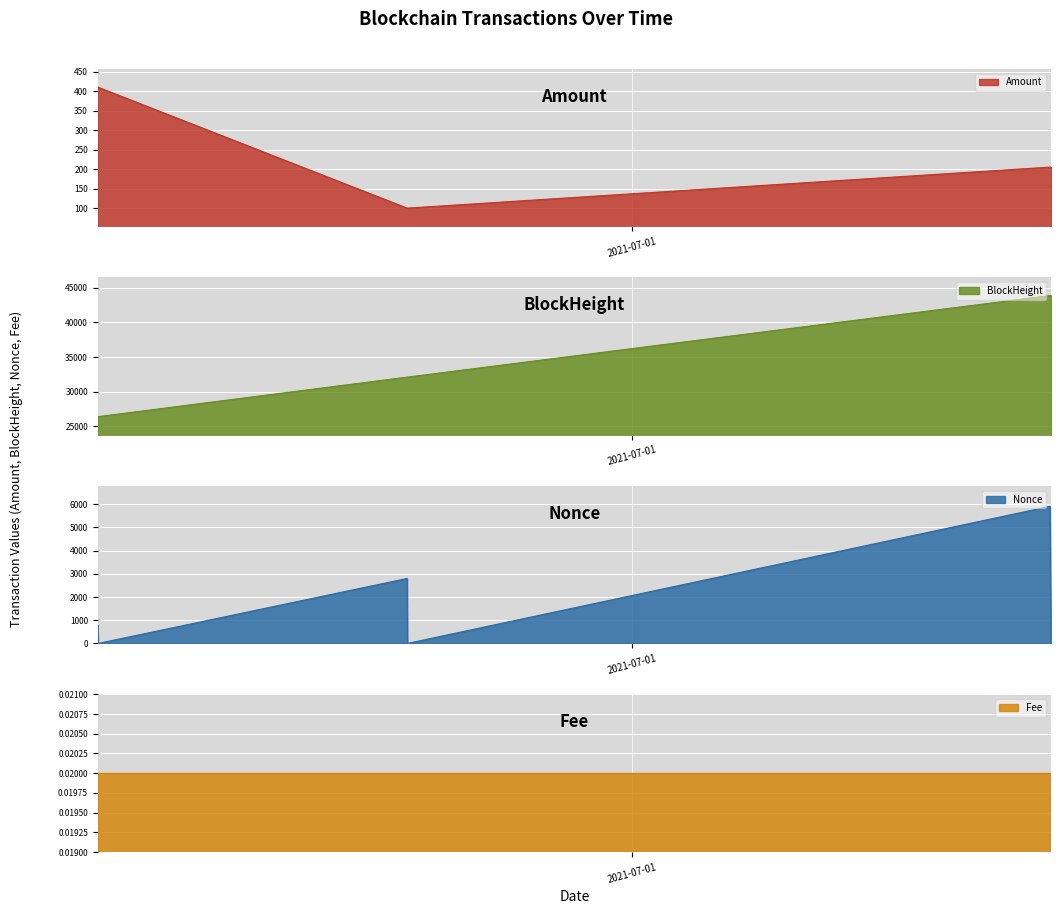

What is the value of the Amount point at the 3rd from the left?

100.0